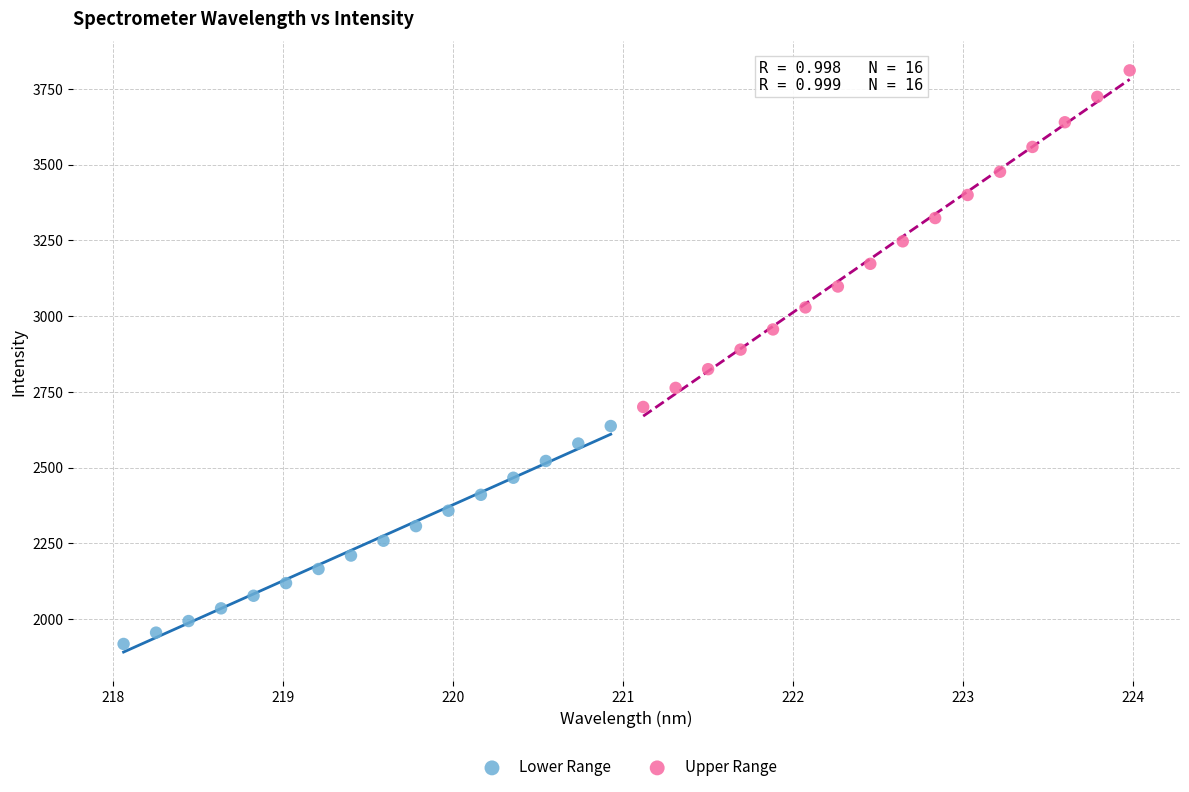

Which series contains the lowest Y value?

Lower Range